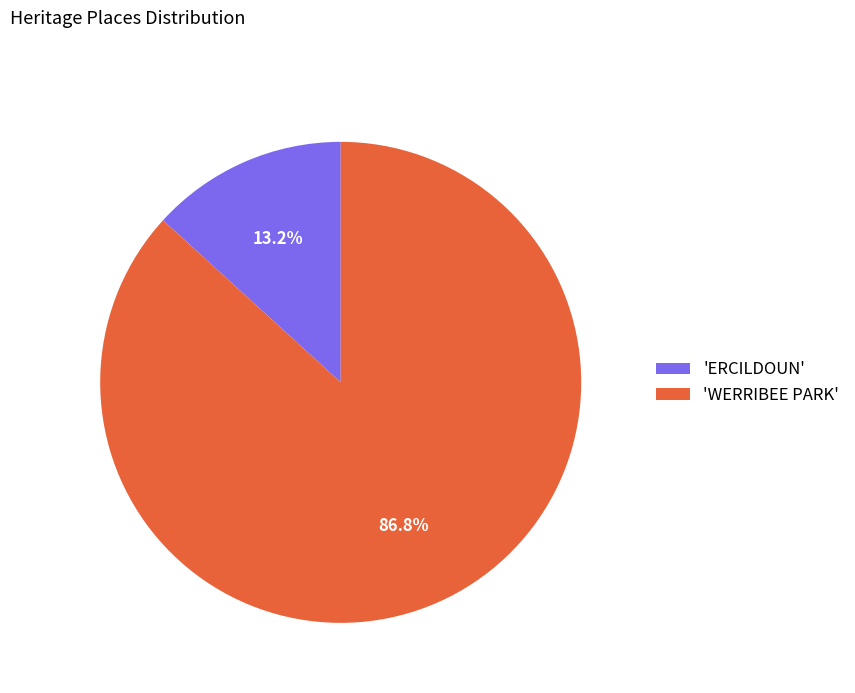

Which slice is the largest?

'WERRIBEE PARK'